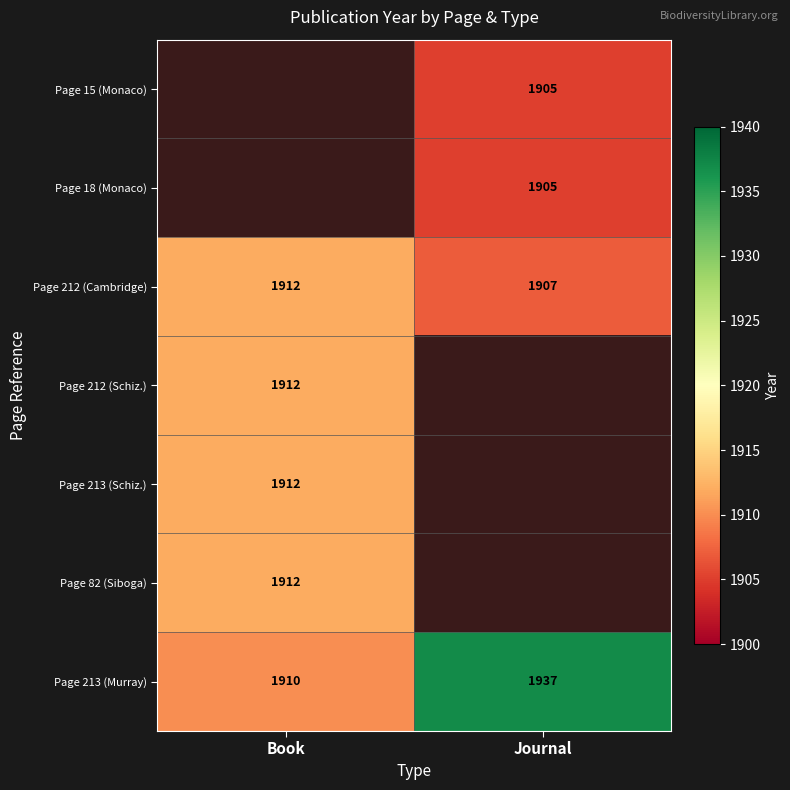

What is the minimum value shown in the chart?

1905.0